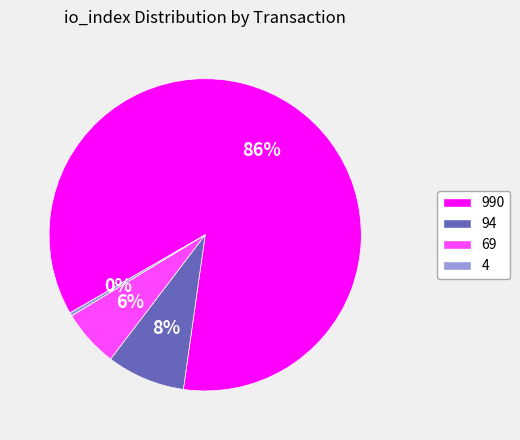

How many segments does this pie chart have?

4